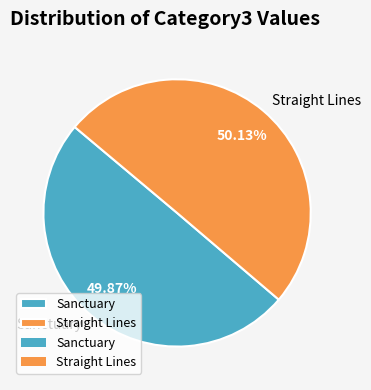

To the nearest percent, what is the average slice percentage?

50%